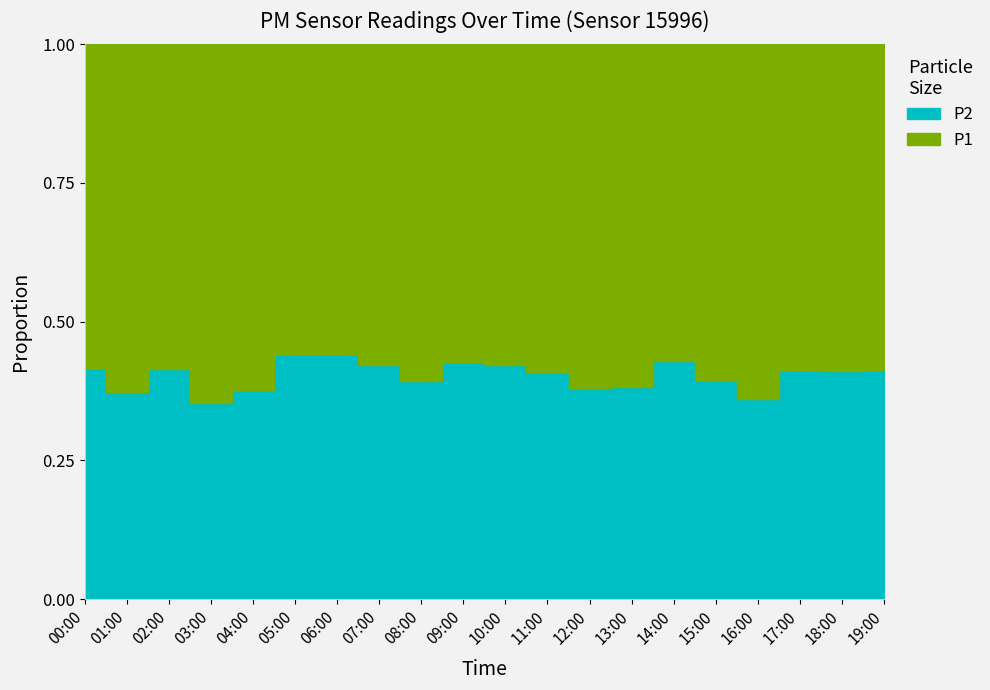

Is it true that P1 equals 4.4 at 01:00?

False